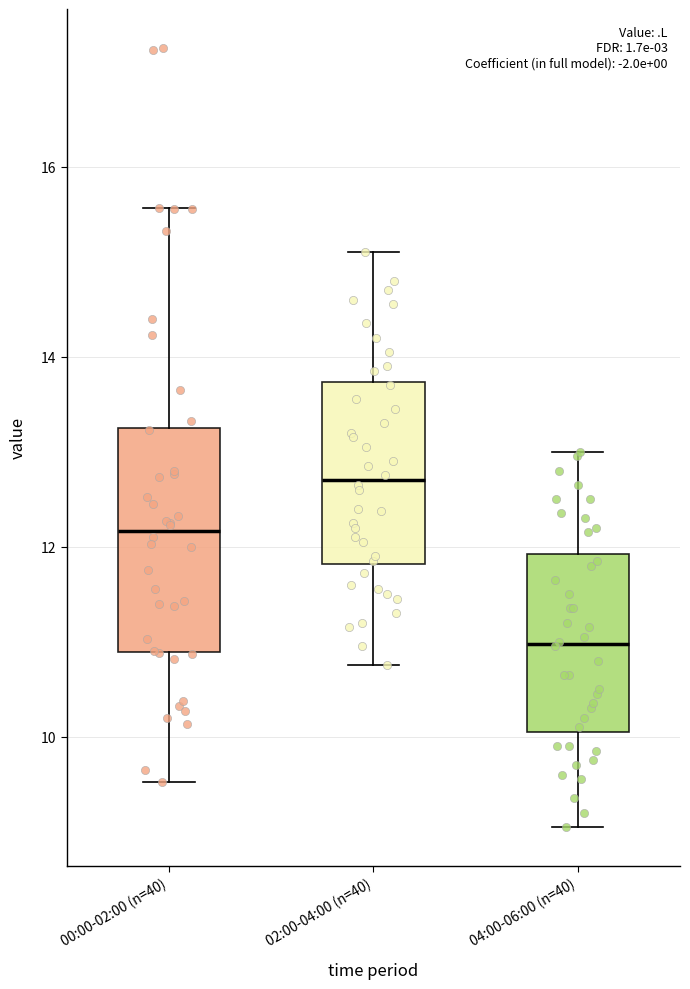

Which box has the highest median line?

02:00-04:00 (n=40)